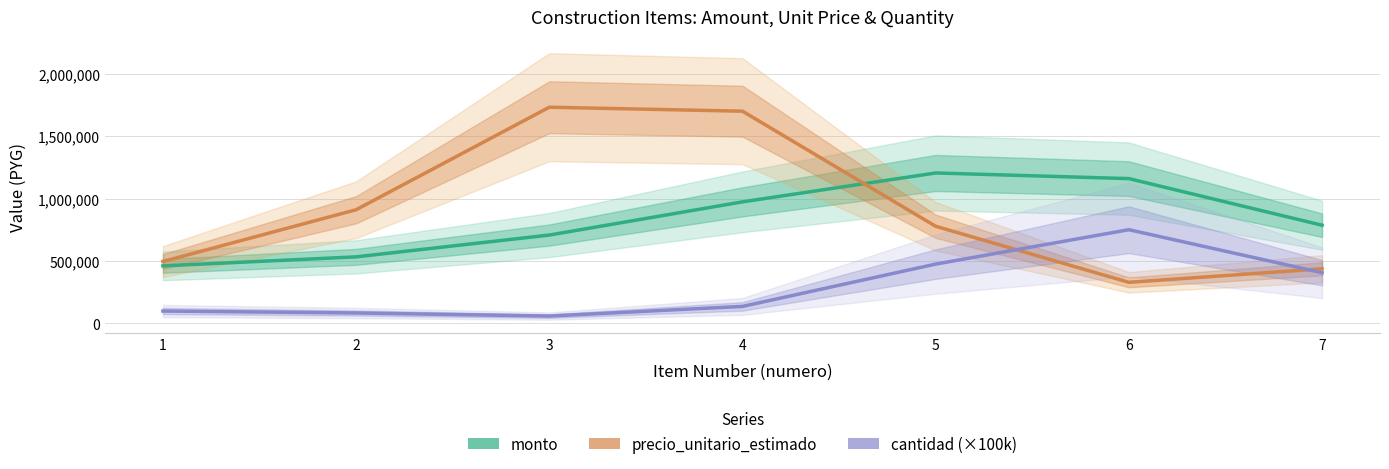

Which has a higher value, 6 or 2?

6